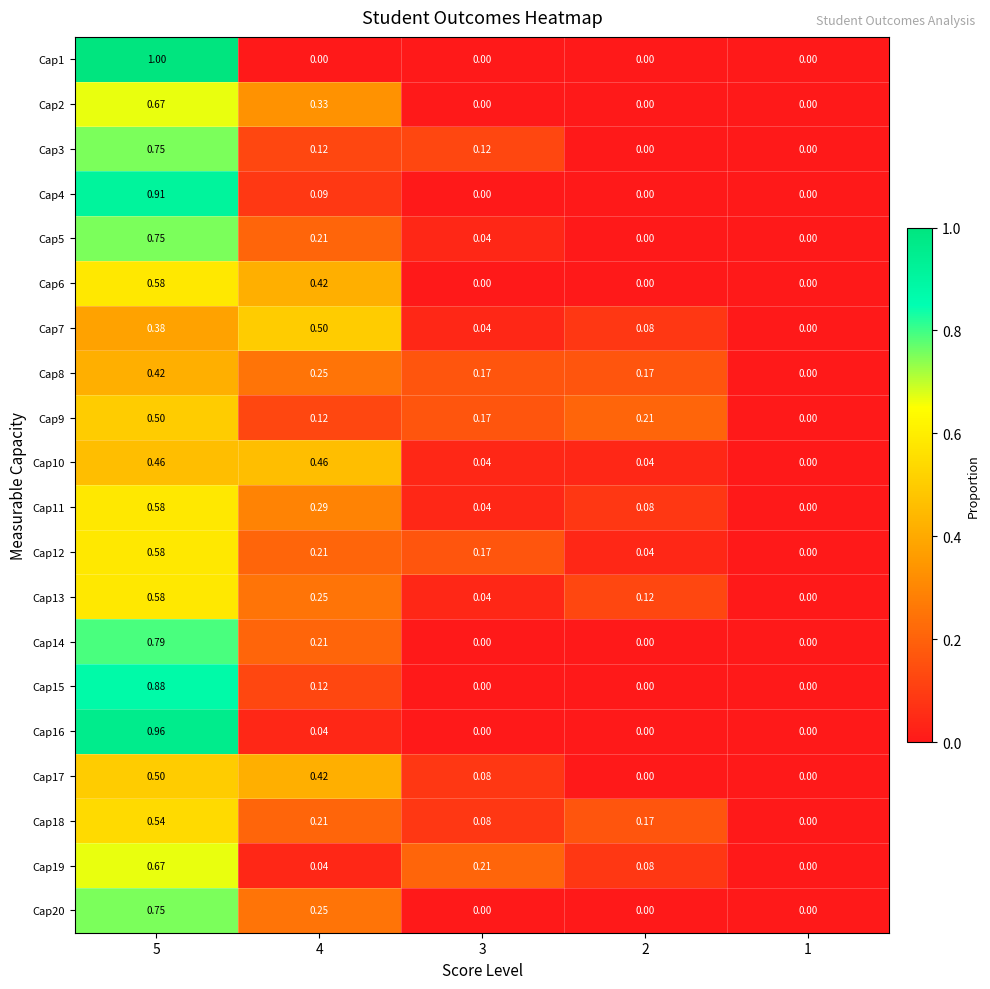

Is the value of Cap19 at 1 greater than the value of Cap13 at 5?

No